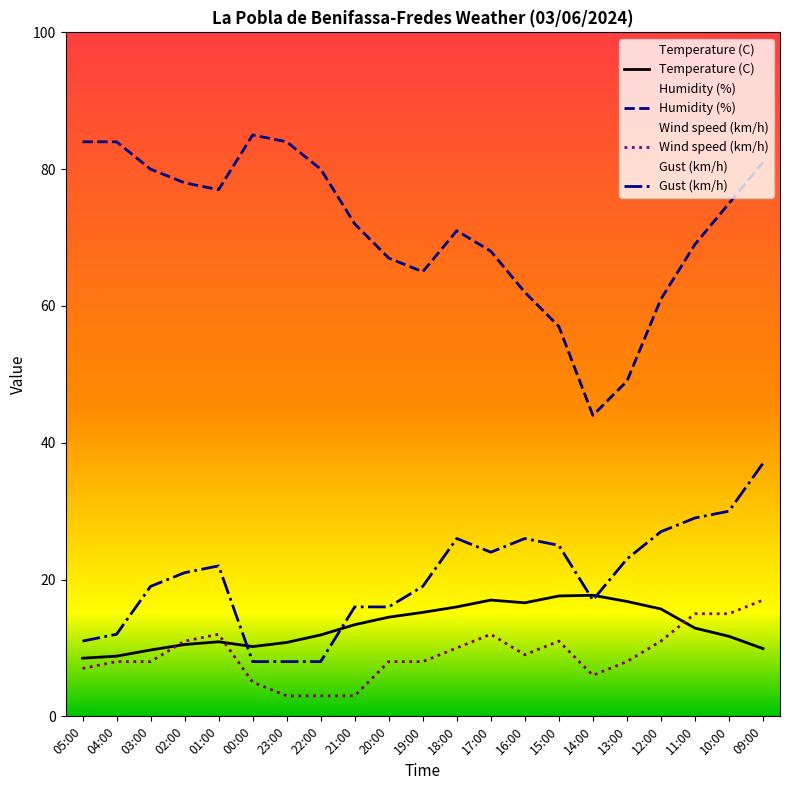

What is the difference between the Wind speed (km/h) values at 03:00 and 10:00?

7.0